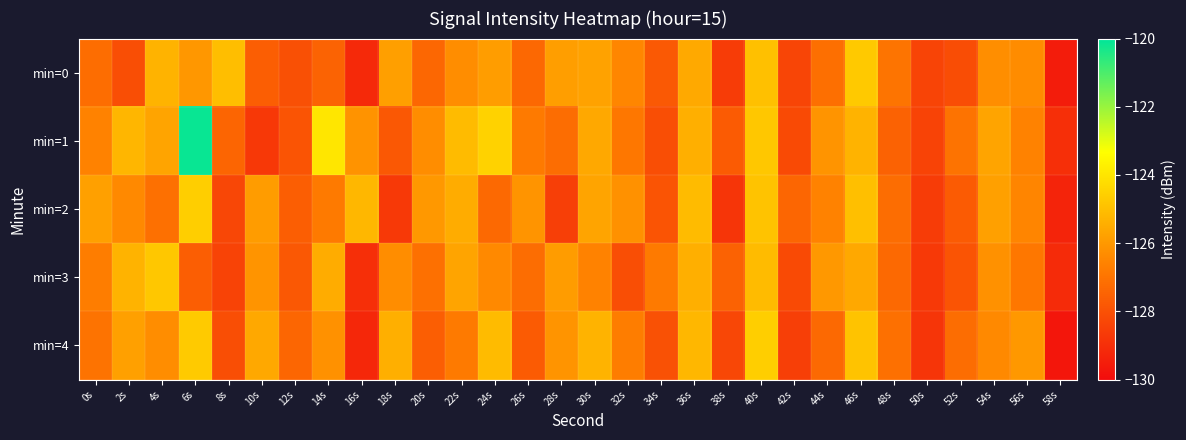

Which series has the largest total across all categories?

min=1